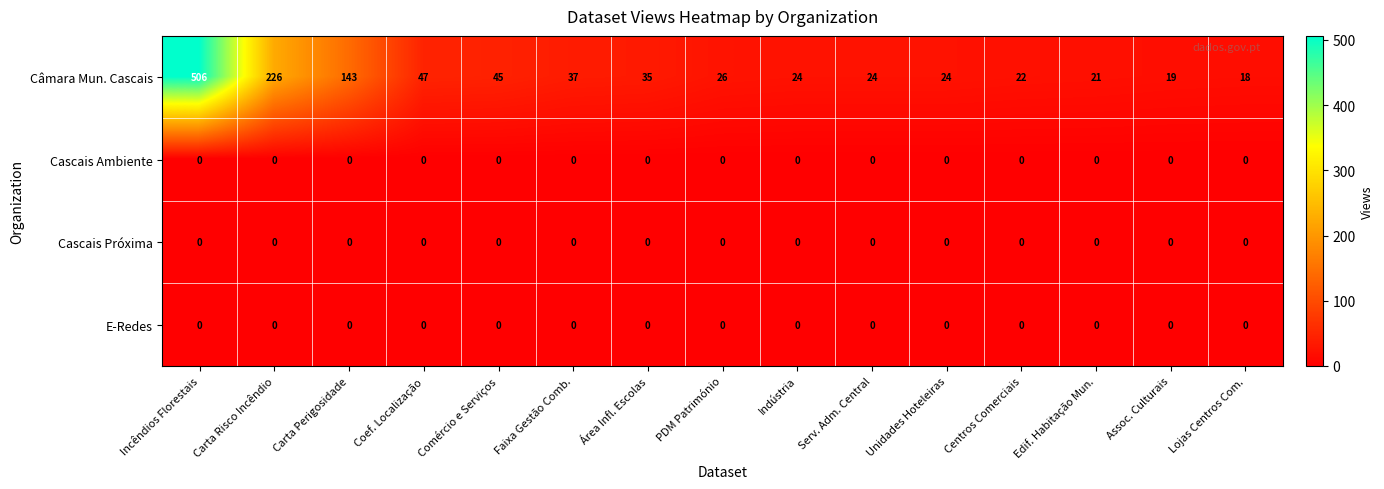

Which series has the widest spread of values?

Câmara Mun. Cascais